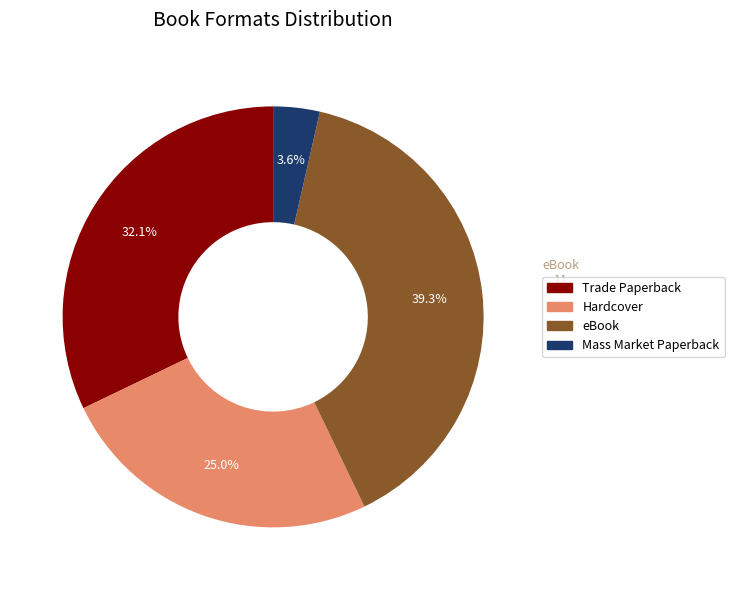

What is the ratio of the value at Mass Market Paperback to the value at Trade Paperback?

0.1